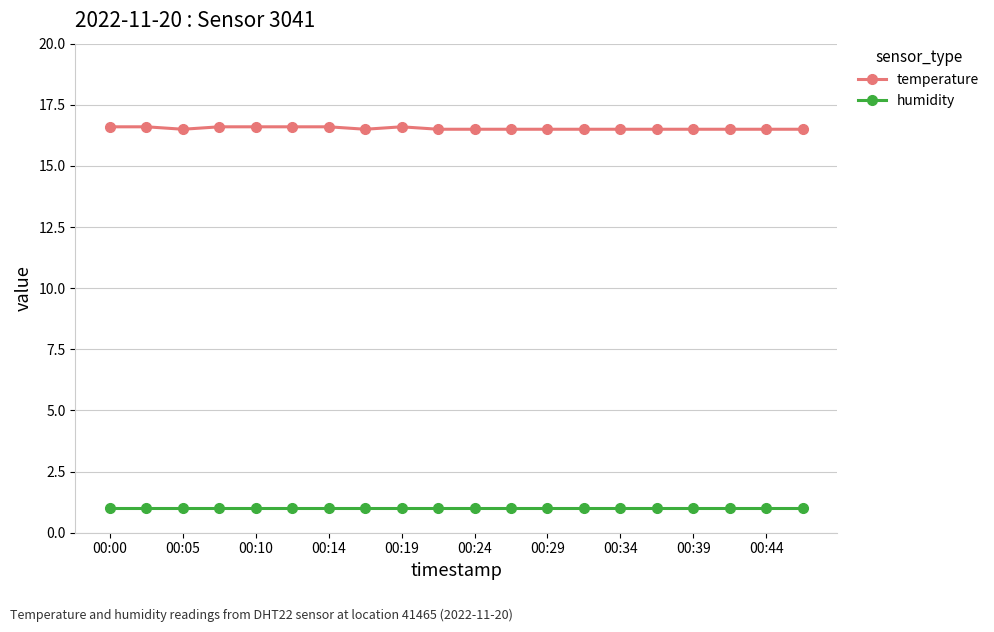

Count the number of categories in the chart.

20